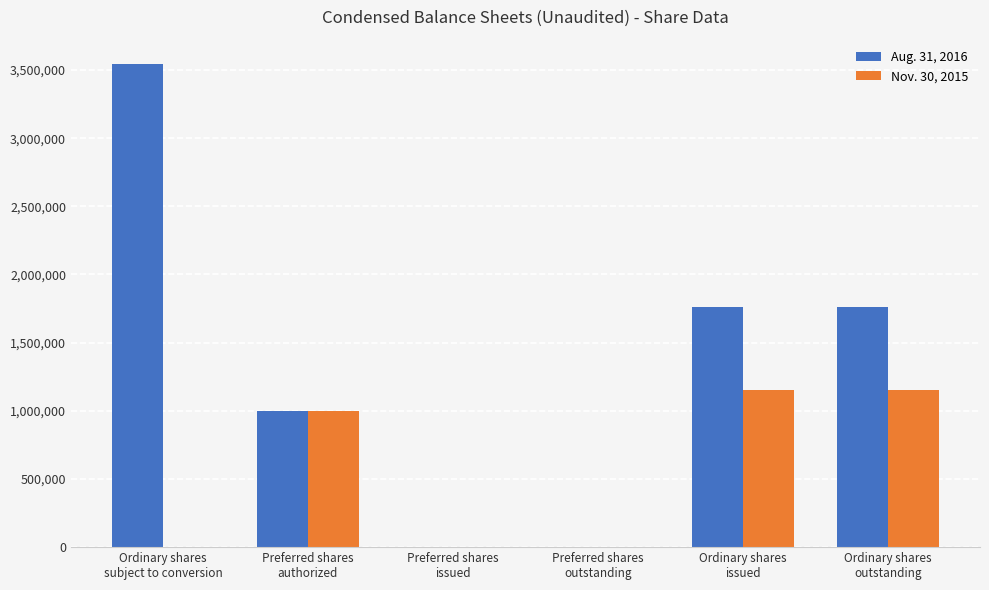

What are all the series names shown in the legend?

Aug. 31, 2016, Nov. 30, 2015